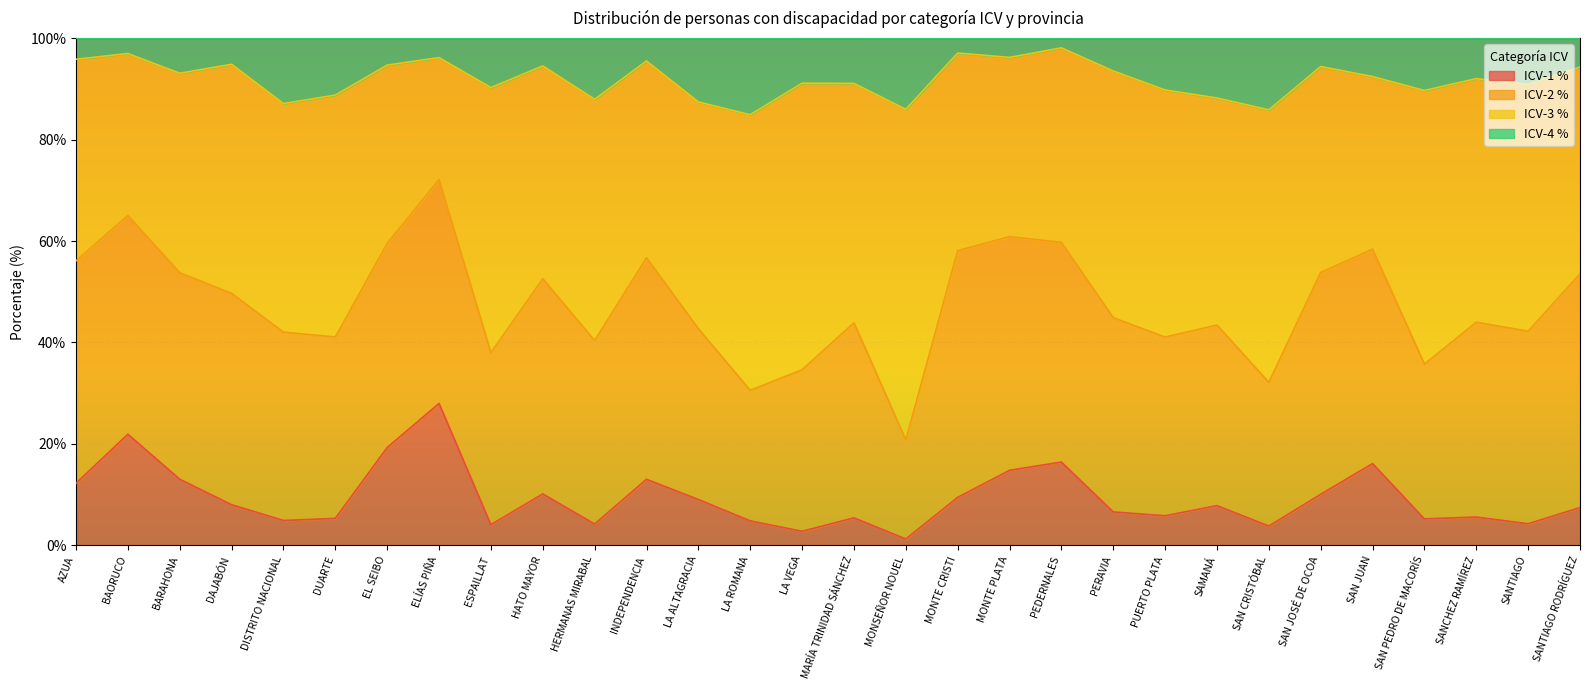

The value of ICV-4 % at BAORUCO is 65.3. True or false?

False